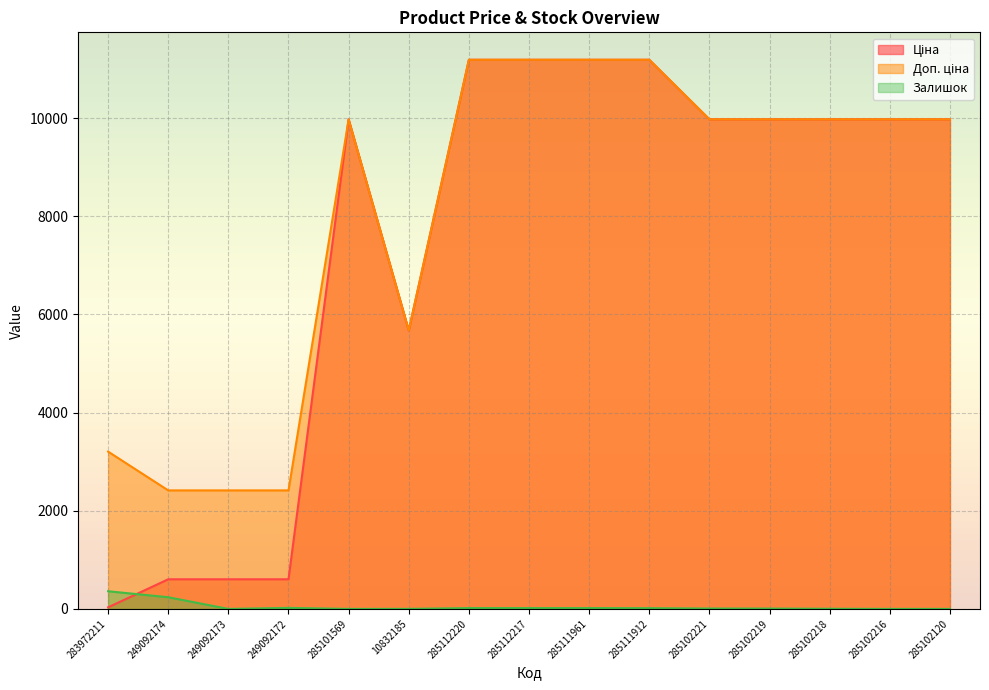

What is the average value of the Ціна series?

7474.6